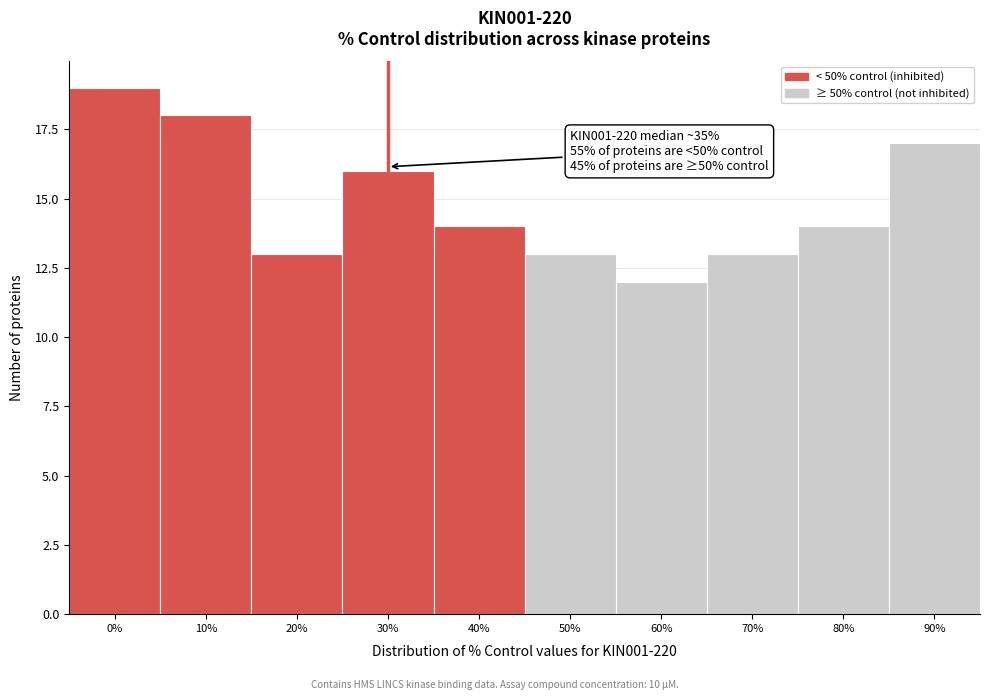

Reading right to left, extract all data points from this chart.

17	14	13	12	13	14	16	13	18	19